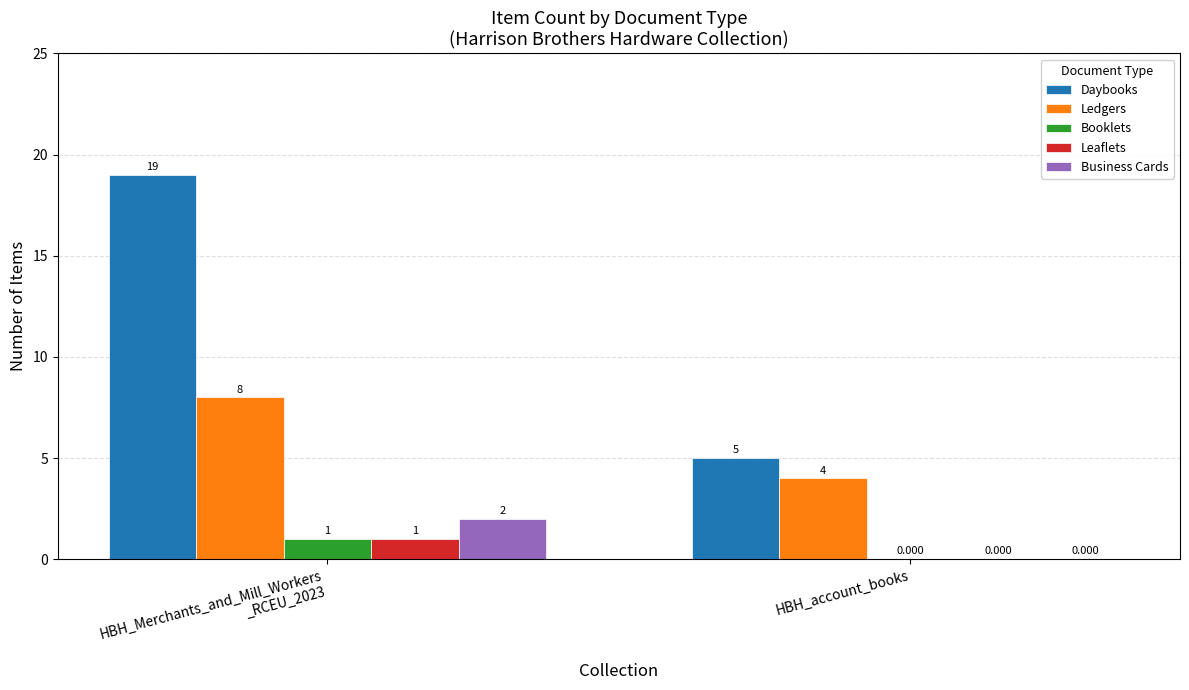

Is the value of Daybooks at HBH_account_books greater than the value of Leaflets at HBH_account_books?

Yes